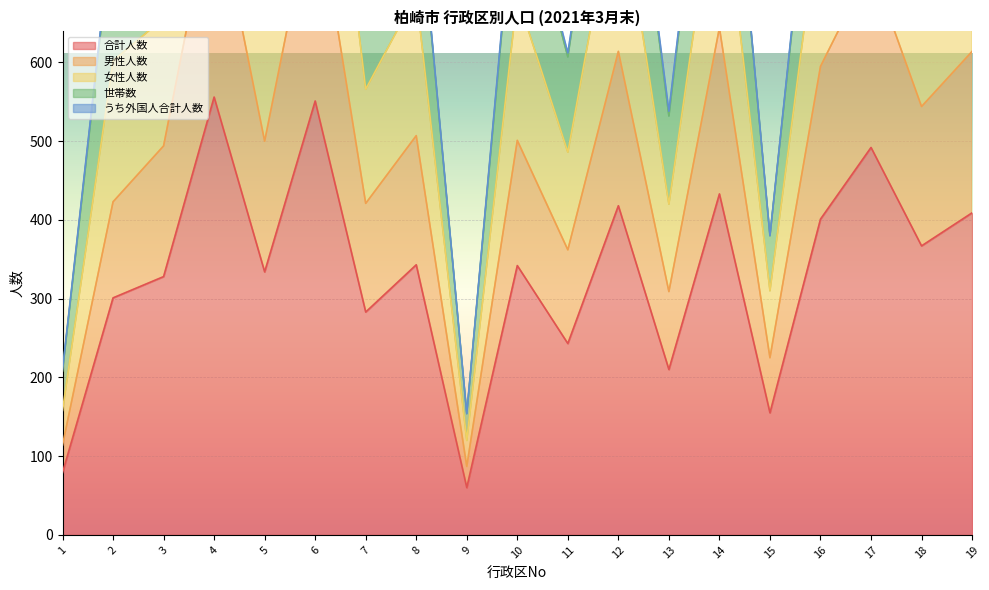

The value of 合計人数 at 17 is 492. True or false?

True